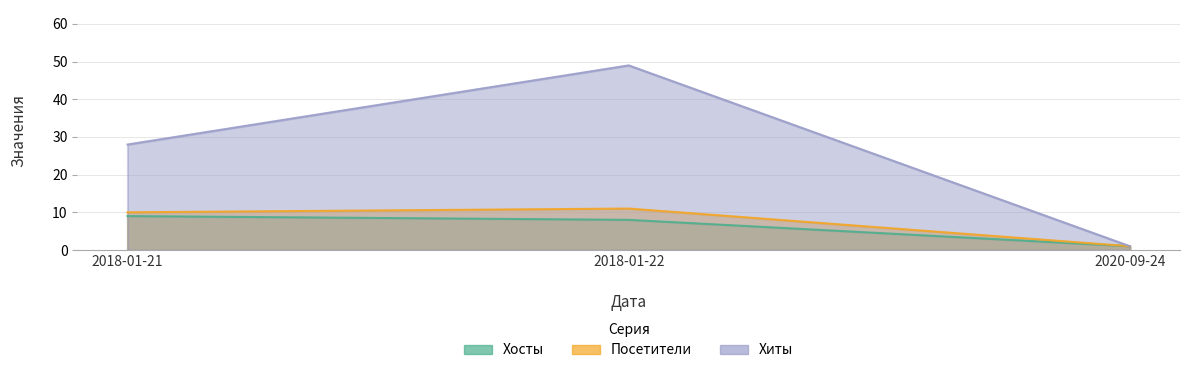

List the labels in order of Хиты value, smallest first.

2020-09-24, 2018-01-21, 2018-01-22